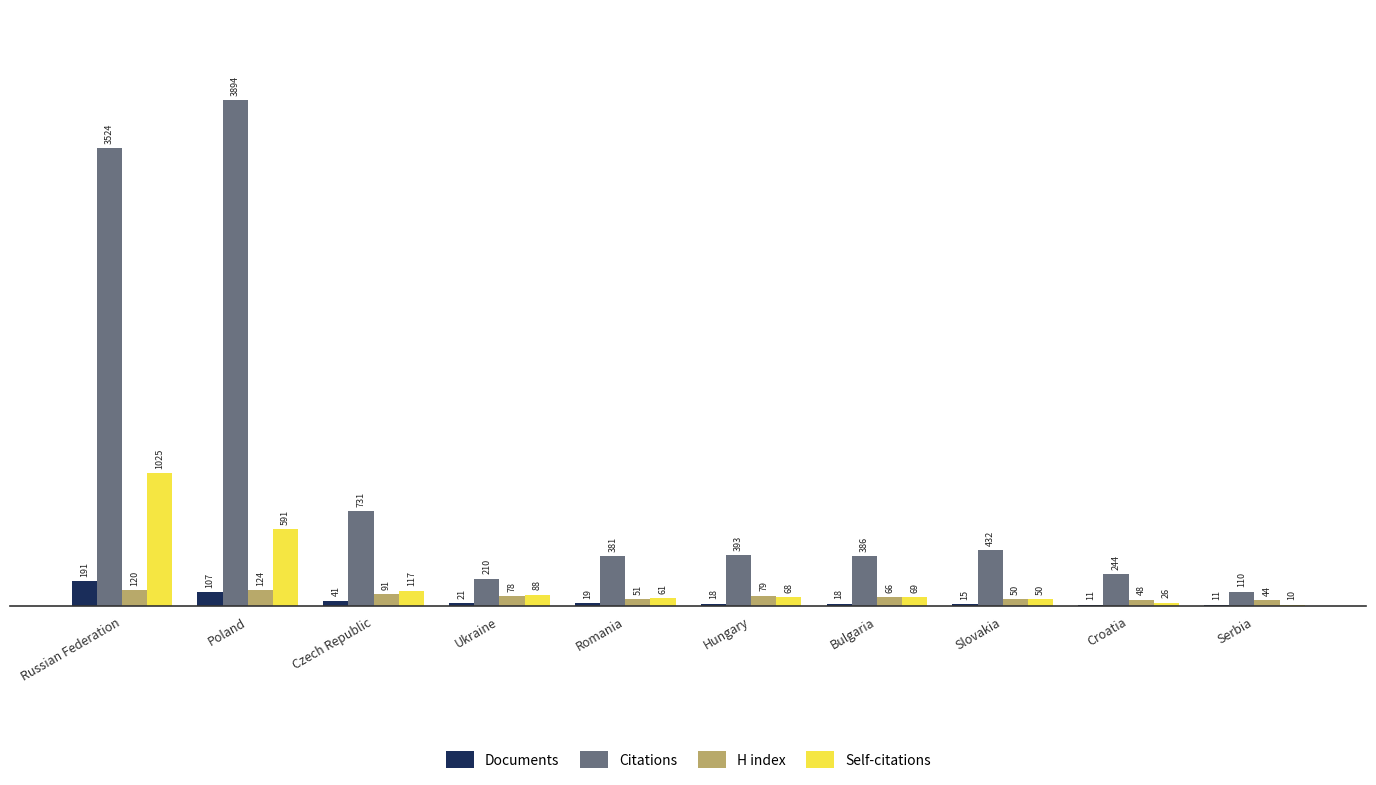

Between Russian Federation and Czech Republic, which series saw the biggest shift?

Citations